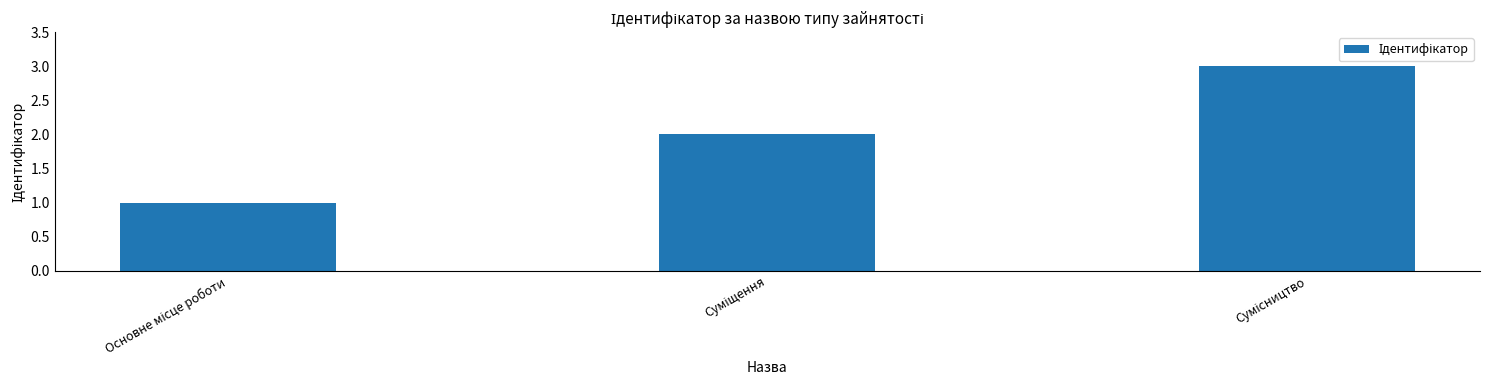

What is the greatest value displayed?

3